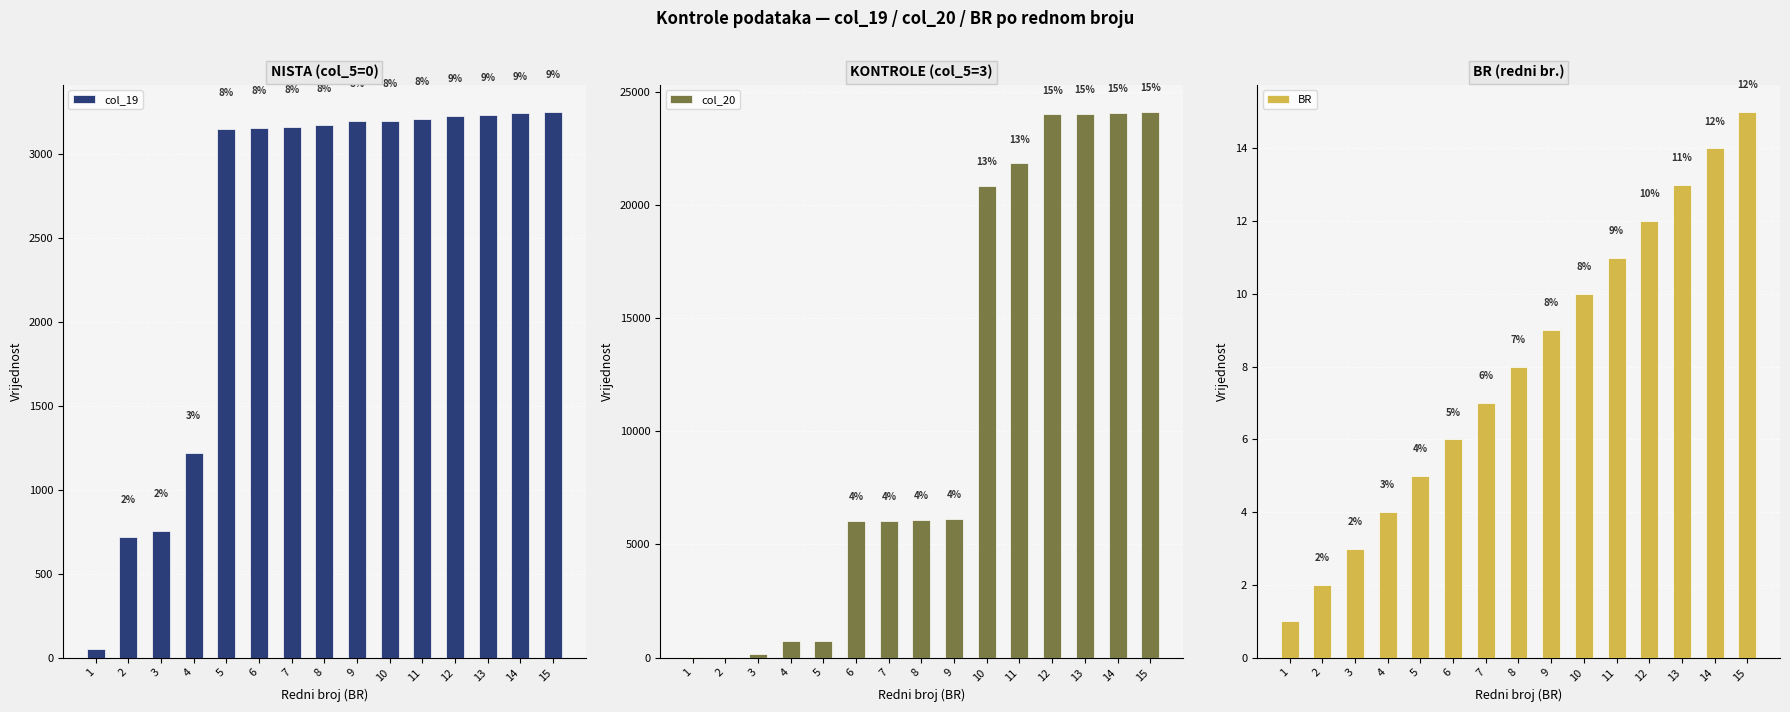

At 6, list the series in order from largest to smallest.

col_20, col_19, BR